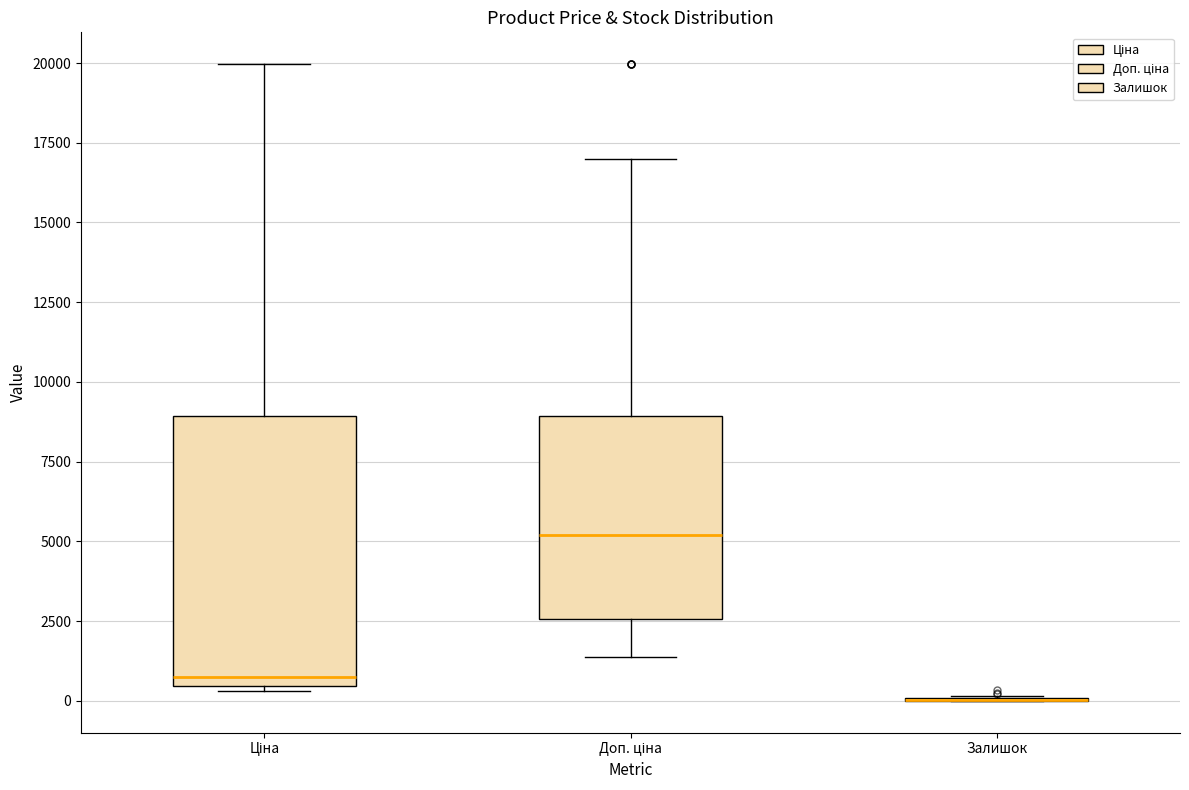

Where is the lower edge of the box for Доп. ціна on the y-axis? The values are not printed on the chart, so give them approximately, as read against the axis.

2500